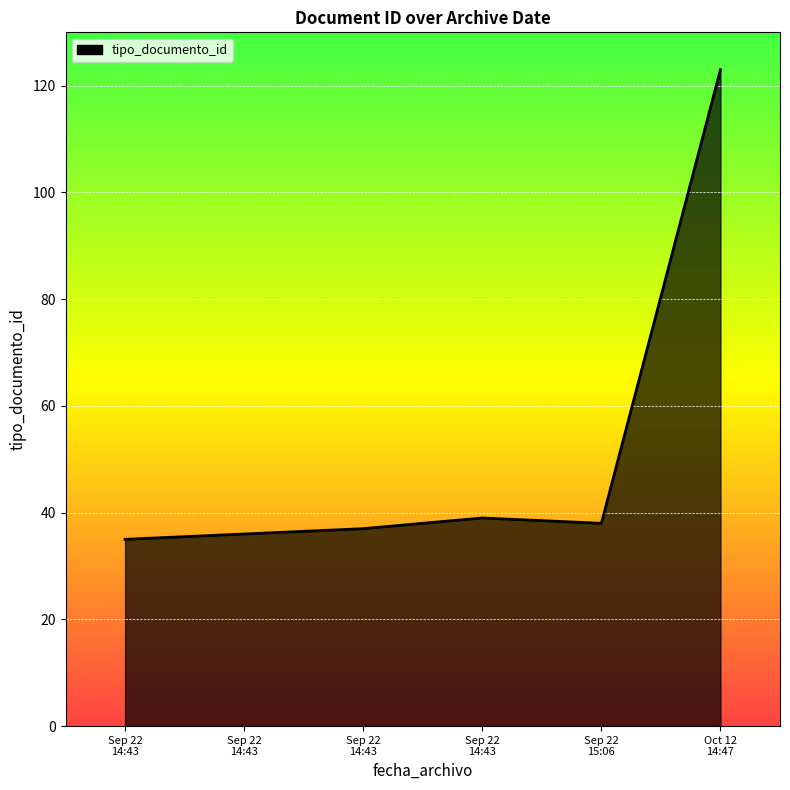

Count the number of categories in the chart.

6